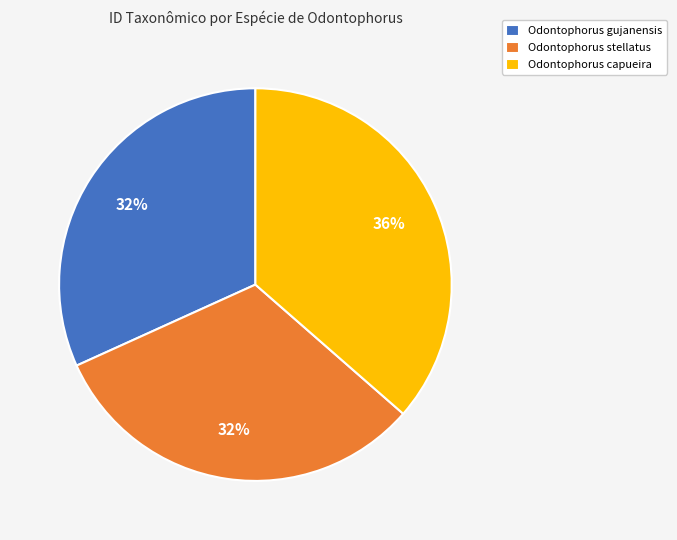

Is the sum of Odontophorus capueira and Odontophorus gujanensis greater than half?

Yes